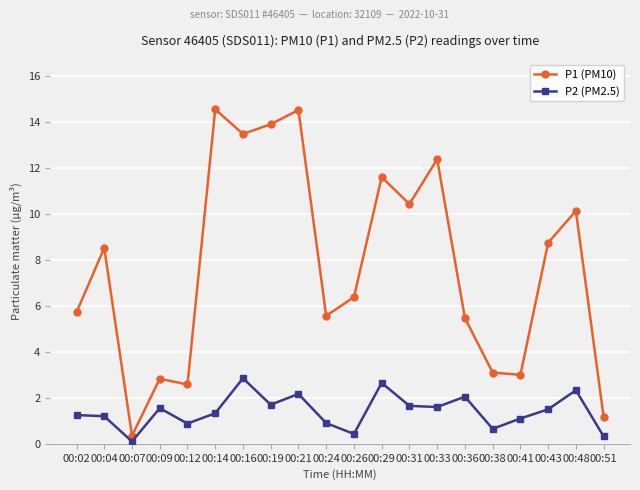

Which label corresponds to the smallest value in the chart?

00:07